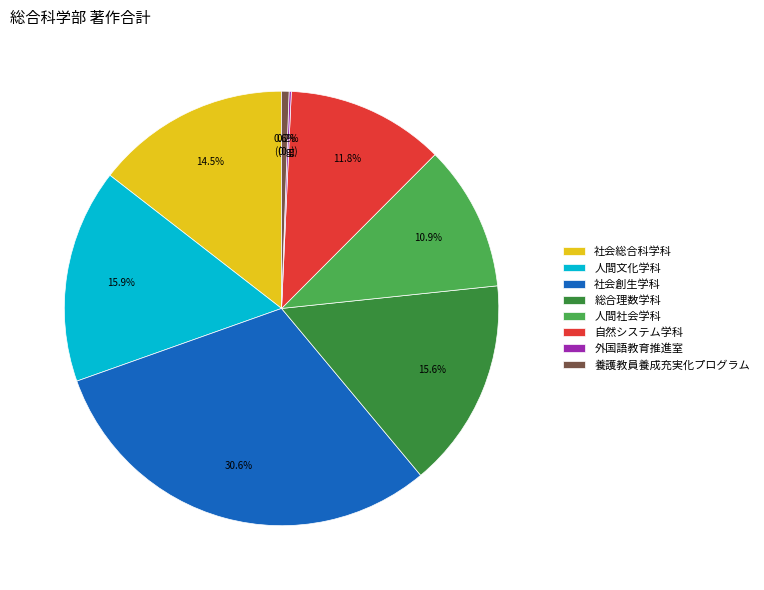

Does any single category account for the majority?

No